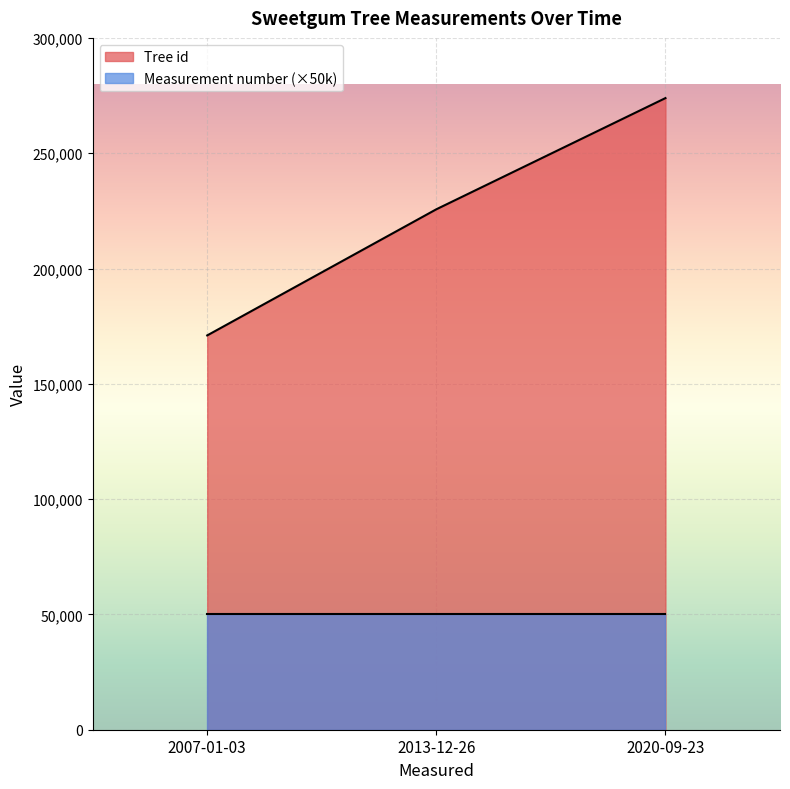

What is the difference between the second highest and minimum values?

54689